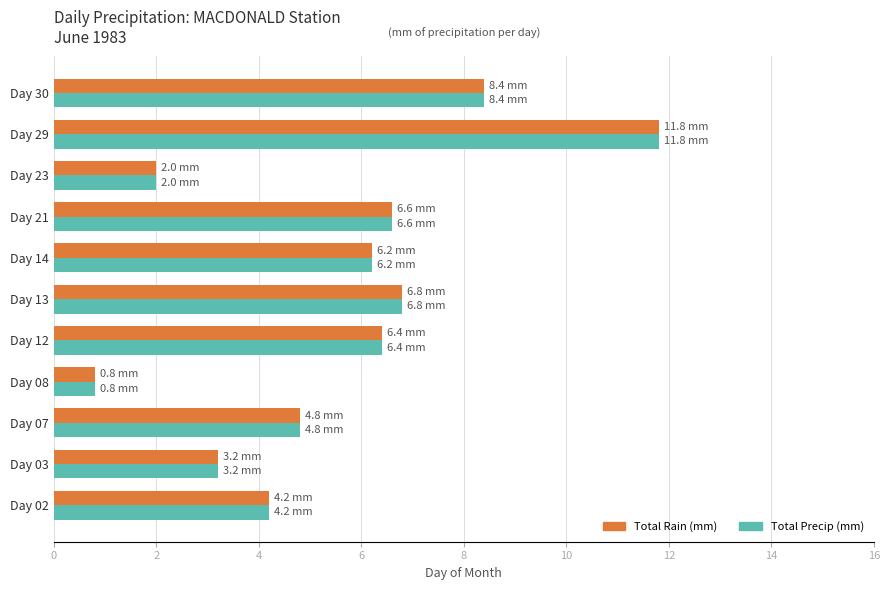

What is the sum of all Total Precip (mm) values?

61.2